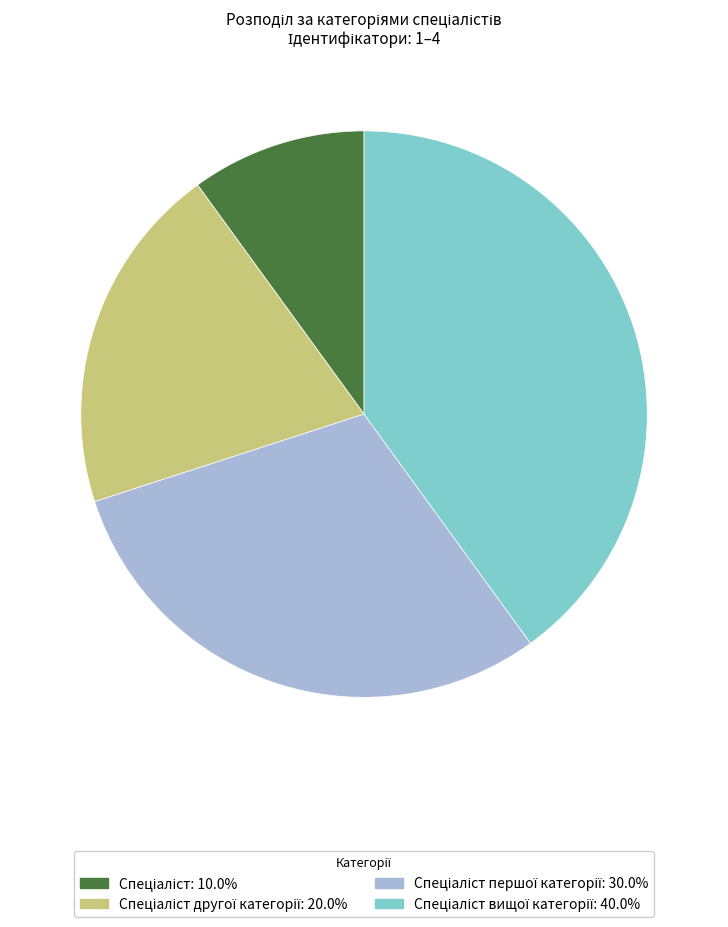

Does any single category account for the majority?

No